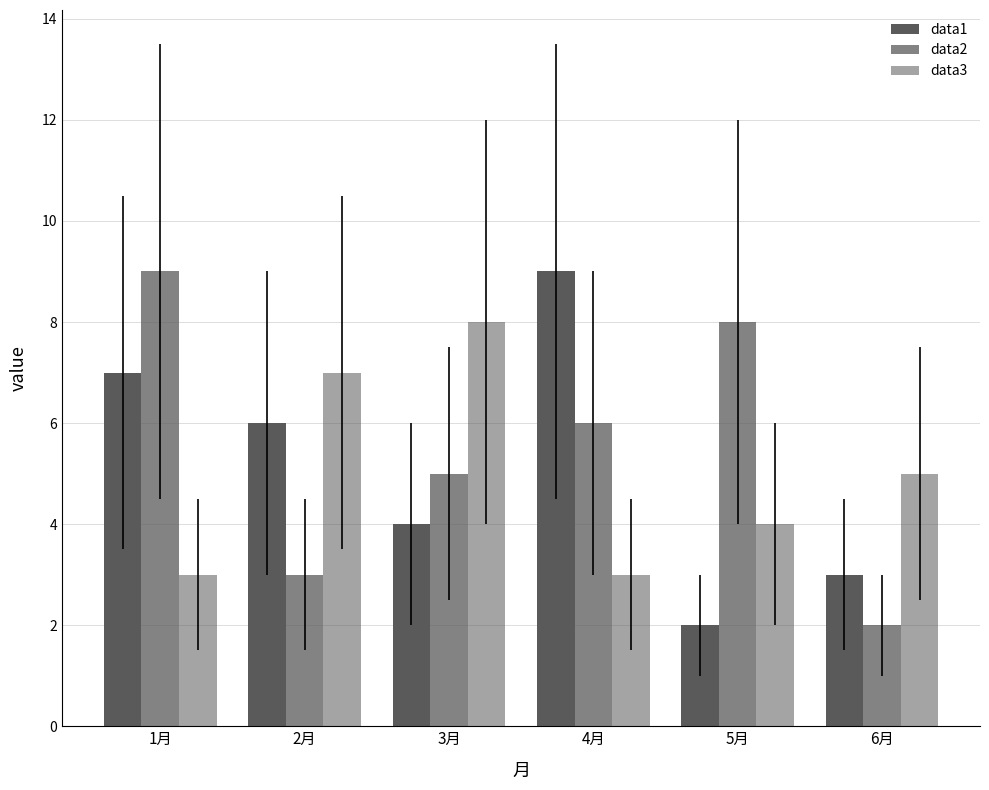

True or false: data1 has a value of 5 at 4月.

False